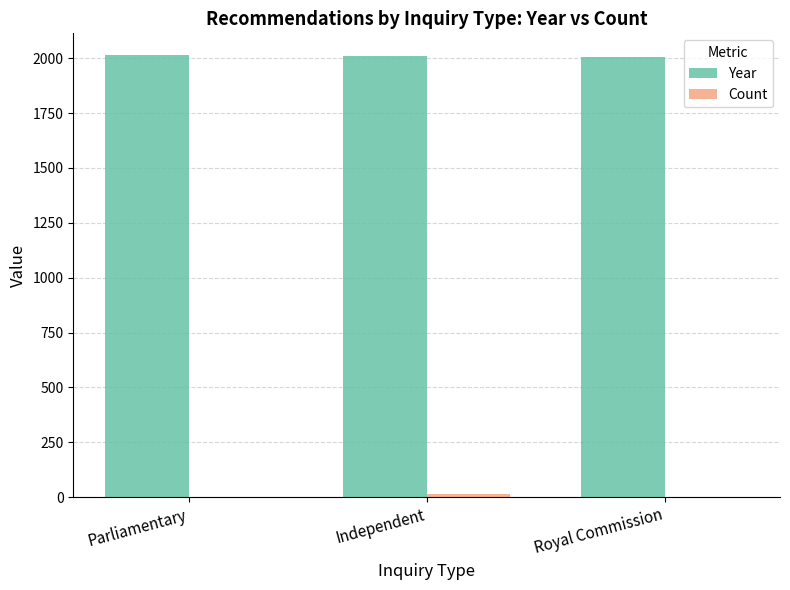

How many groups of bars are there?

3